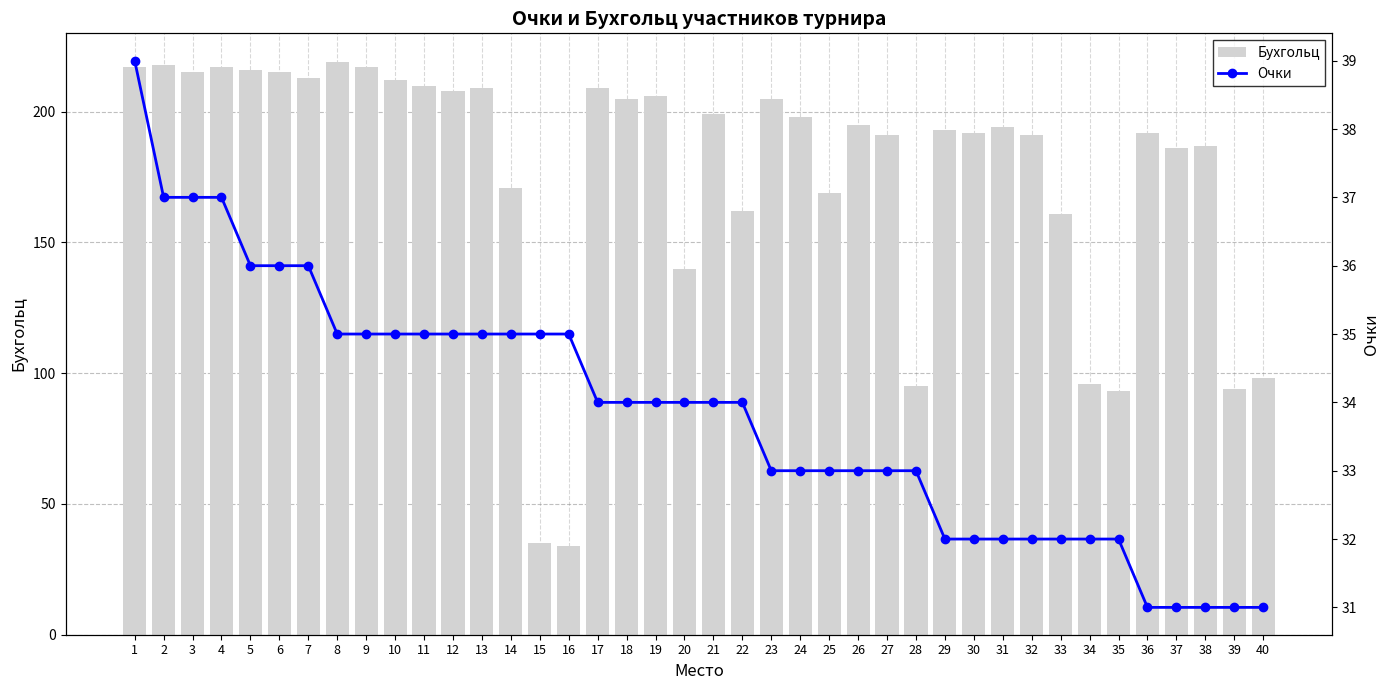

Does the chart contain stacked bars?

No